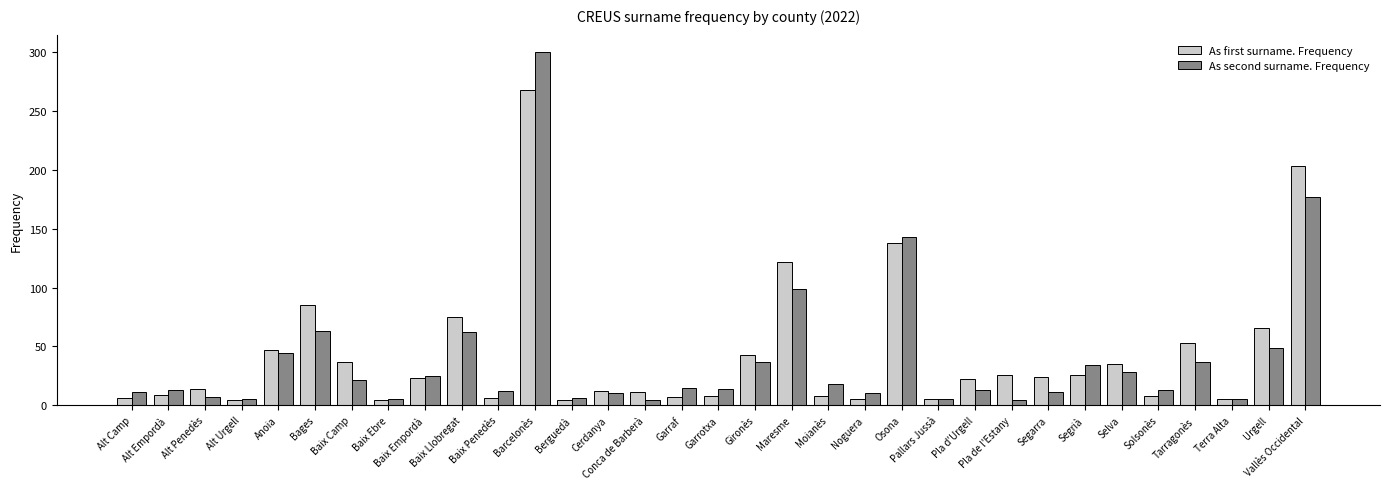

Rank the series at Baix Camp from lowest to highest value.

As second surname. Frequency, As first surname. Frequency